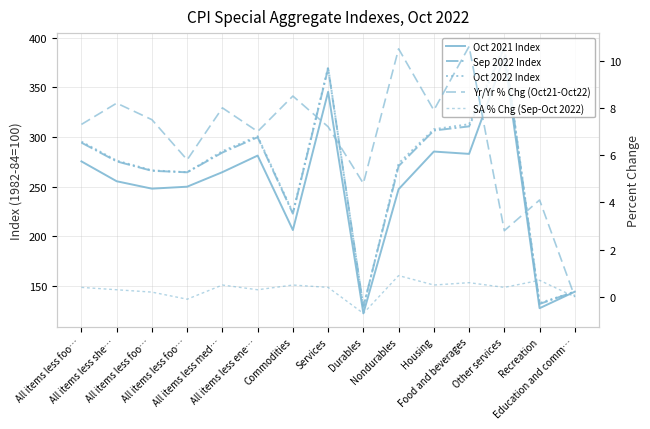

Which series has the widest spread of values?

Oct 2022 Index